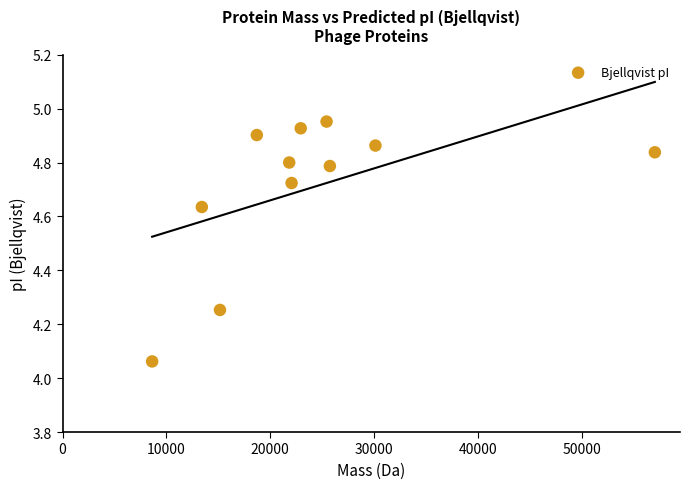

What is the range of X values (max minus min)?

48407.9